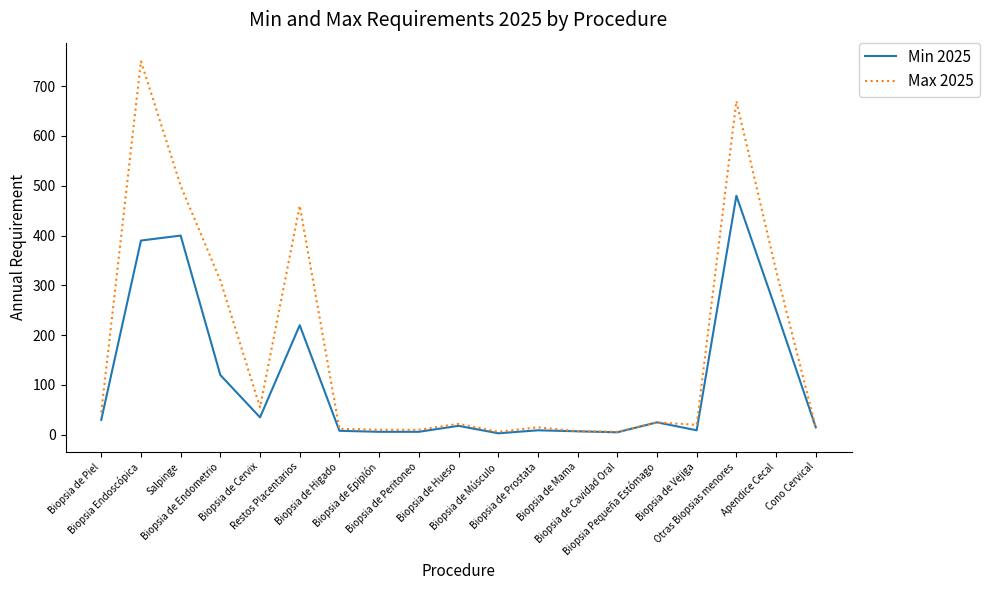

Where is the first local maximum for Max 2025?

Biopsia Endoscópica